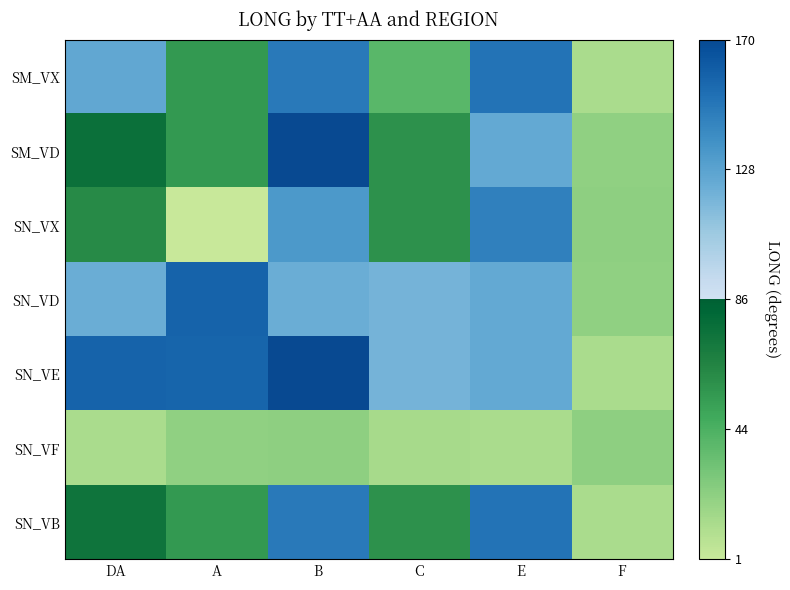

What is the difference between the highest and lowest values at DA?

145.3